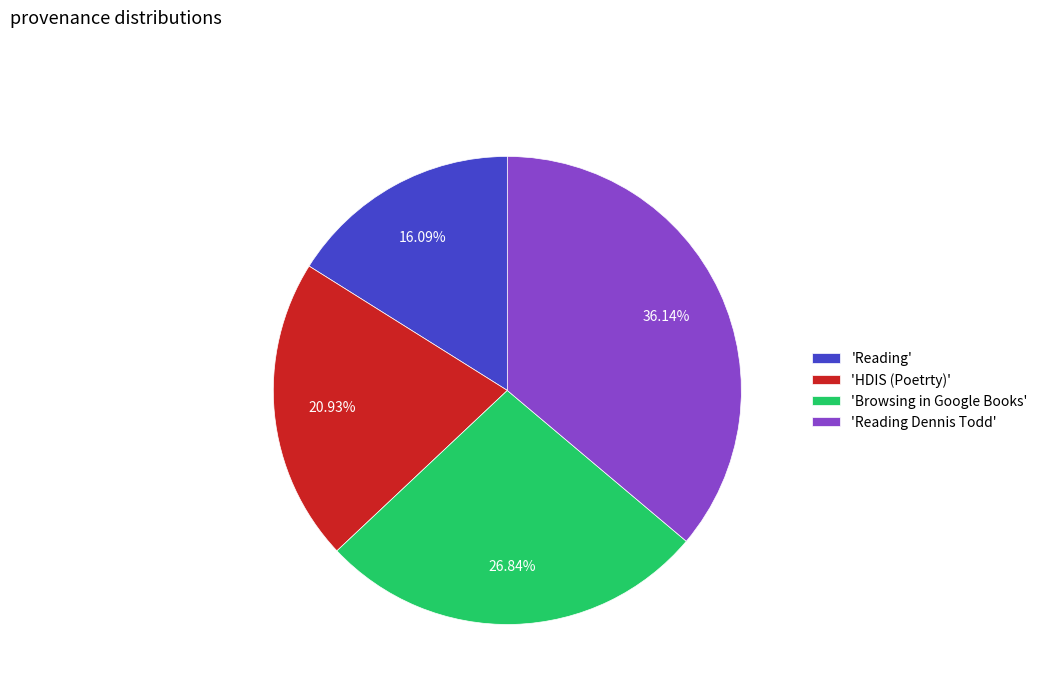

Does 'Reading Dennis Todd' account for over 50% of the chart?

No